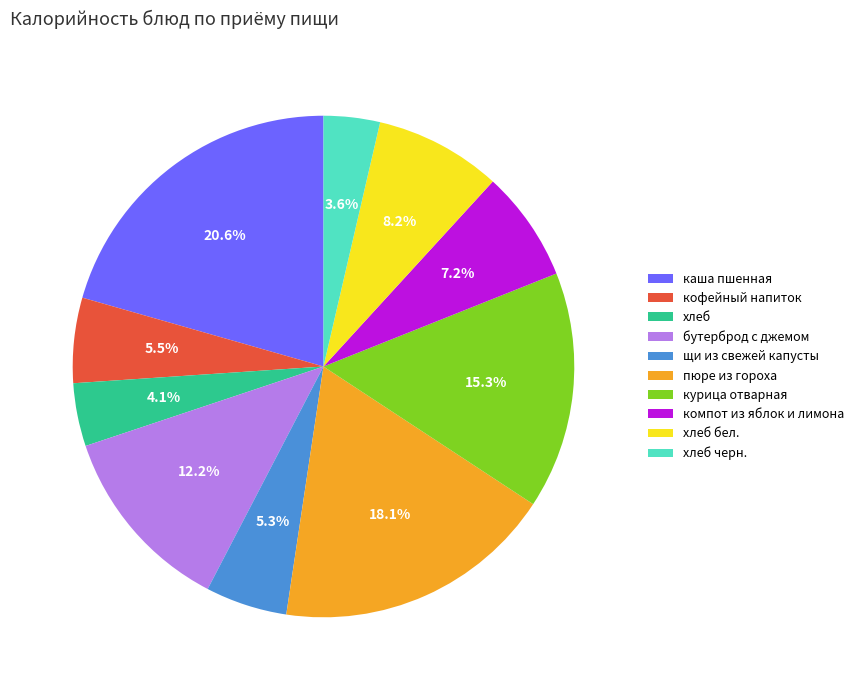

To the nearest percent, what is the difference between the хлеб черн. and кофейный напиток slice percentages?

2%